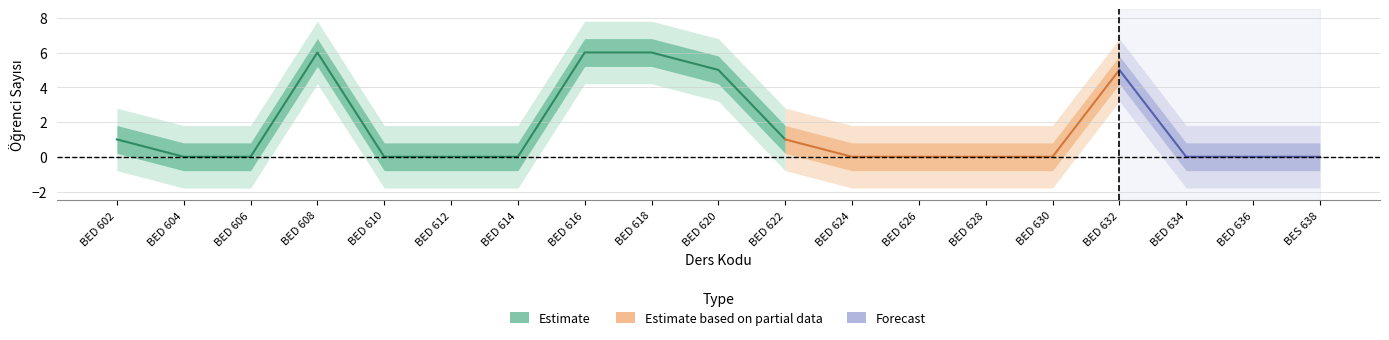

What is the label of the 8th point from the right?

BED 624